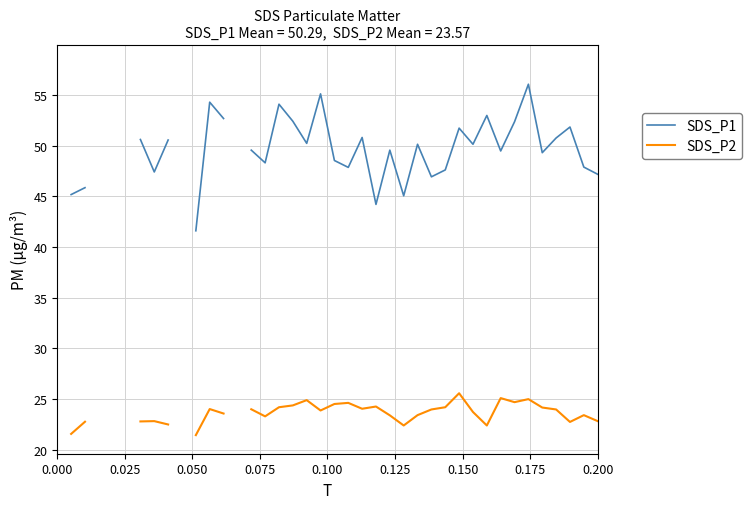

True or false: SDS_P1 has a value of 29.3 at 0.150.

False